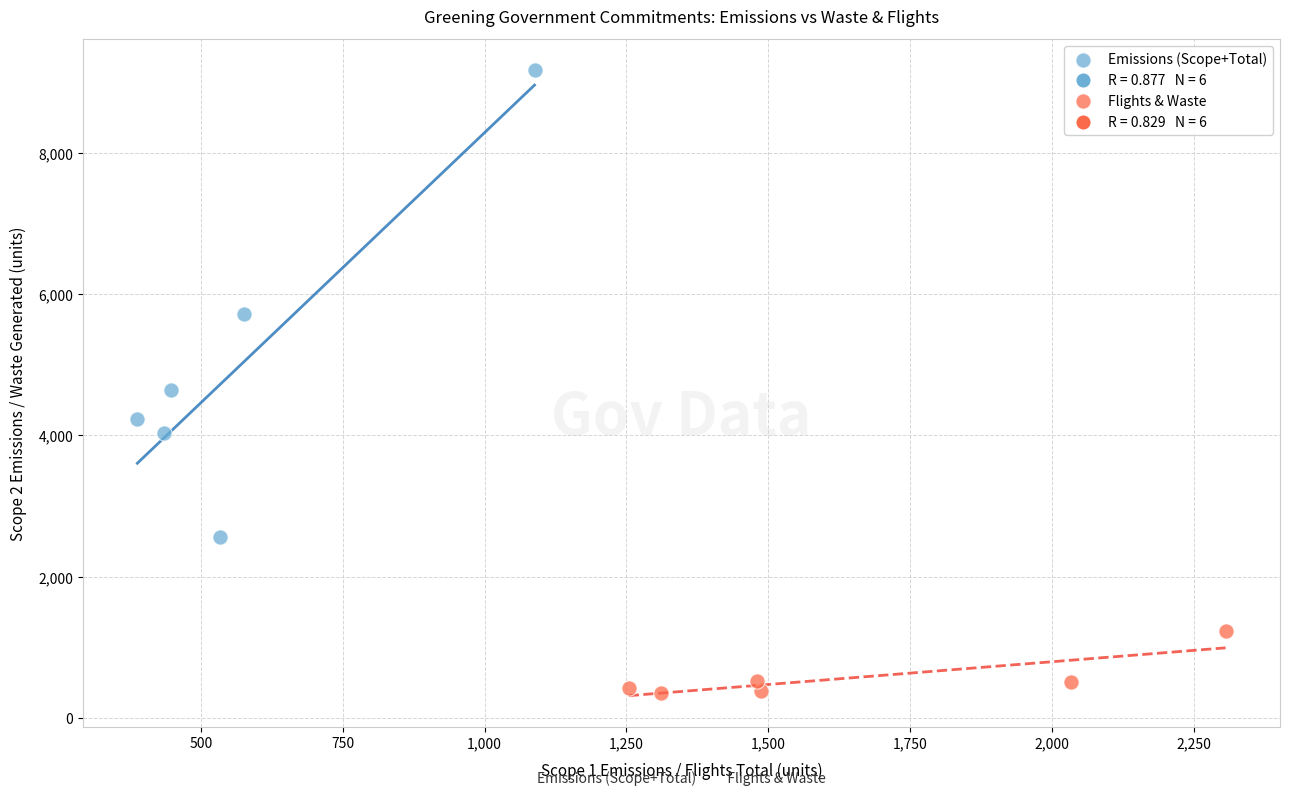

Which series reaches the maximum Y coordinate?

Emissions (Scope+Total)